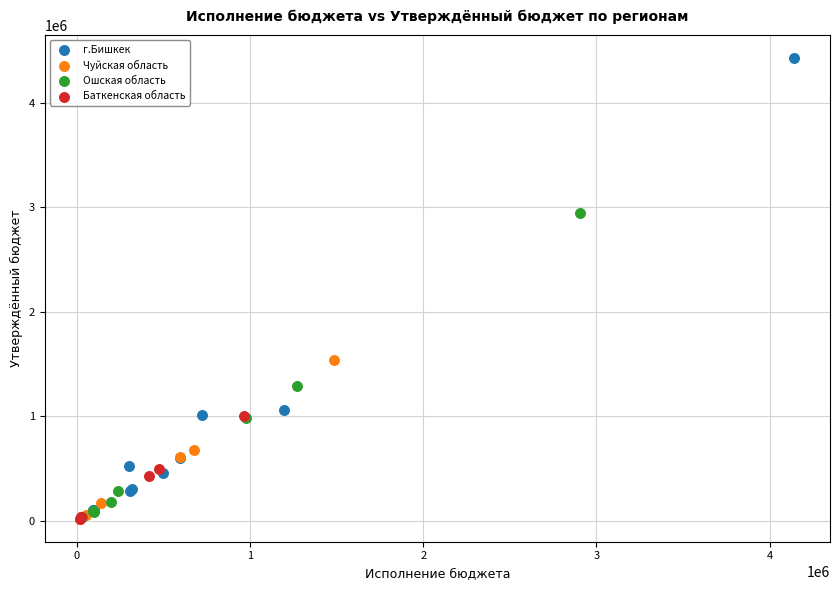

Which series reaches the maximum Y coordinate?

г.Бишкек